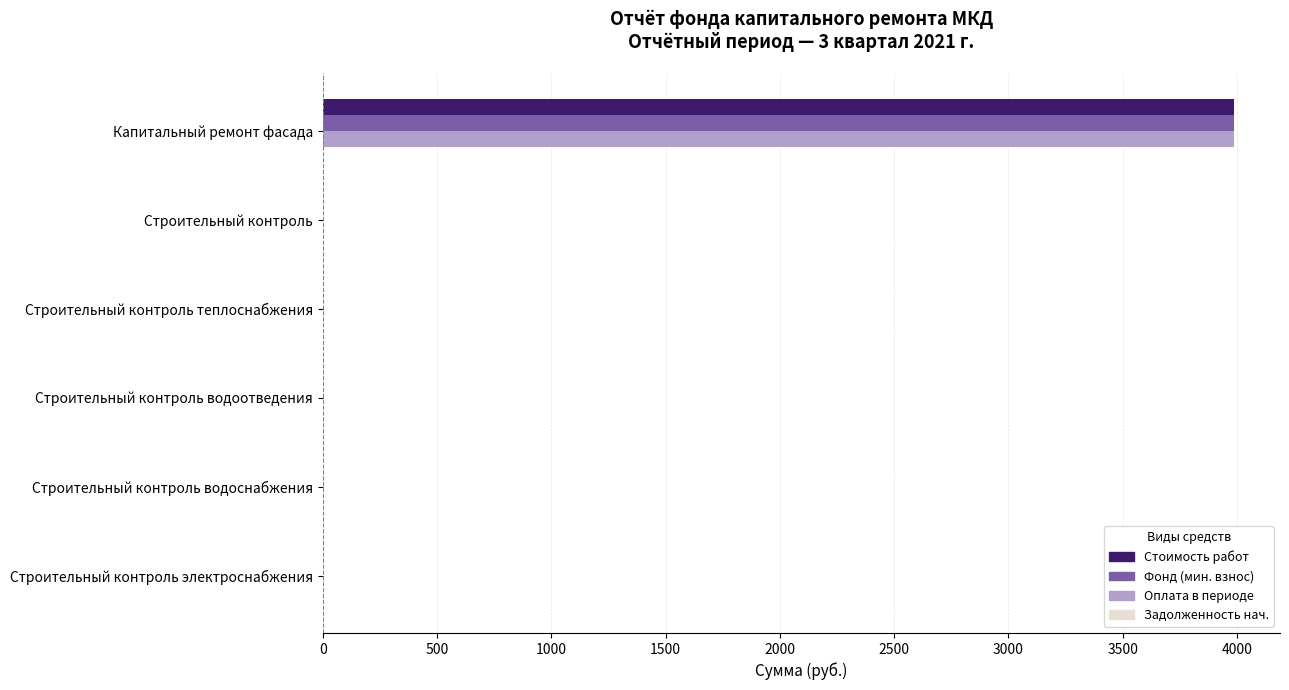

True or false: Стоимость работ has a value of 0.0 at Строительный контроль электроснабжения.

True